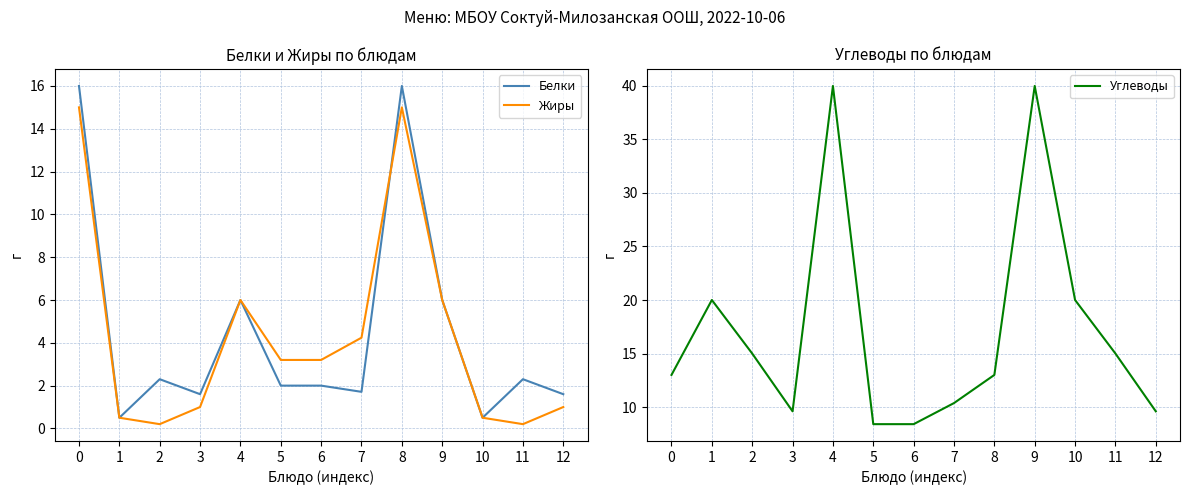

After their last crossing, which series has the higher values: Белки or Жиры?

Белки